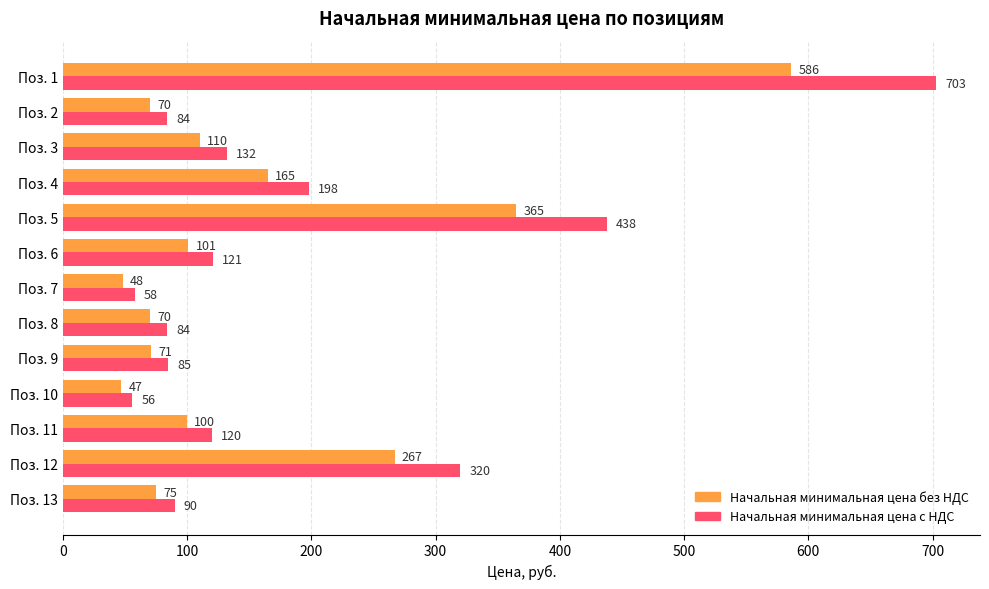

Between Поз. 4 and Поз. 8, which series saw the biggest shift?

Начальная минимальная цена с НДС